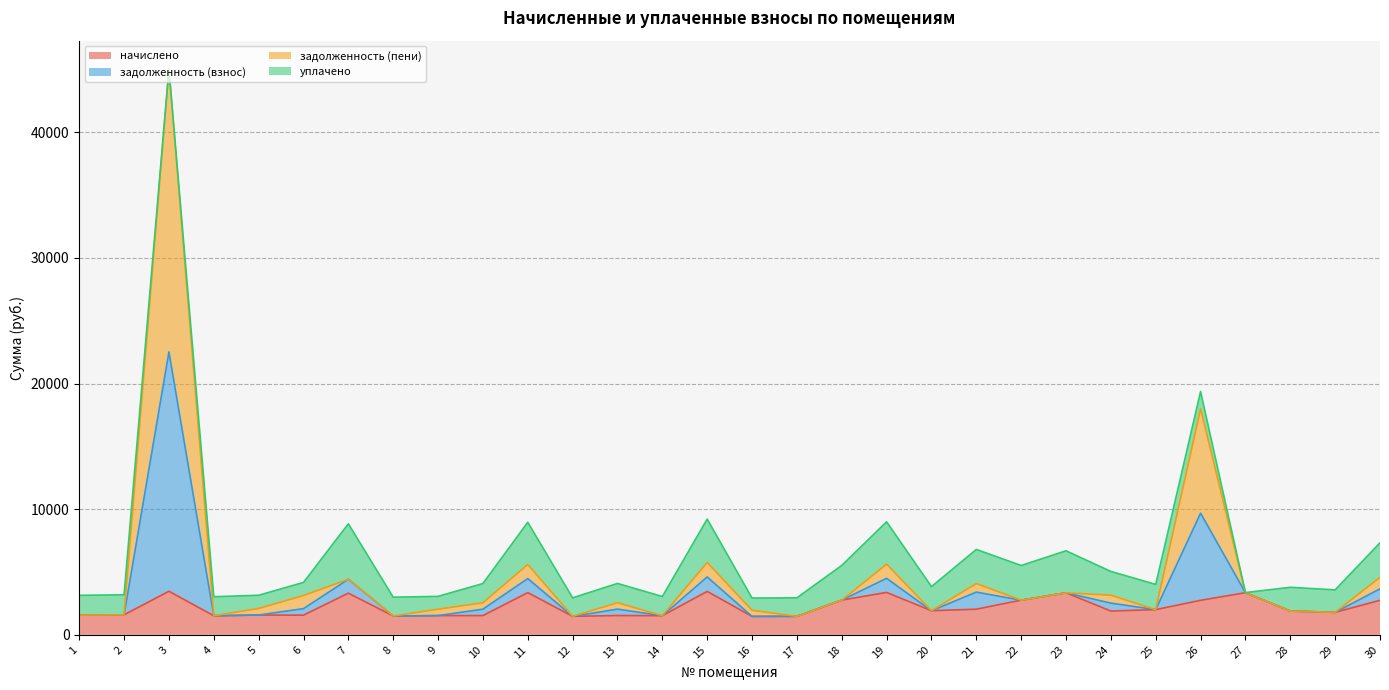

At which category is the sum across all series the highest?

3